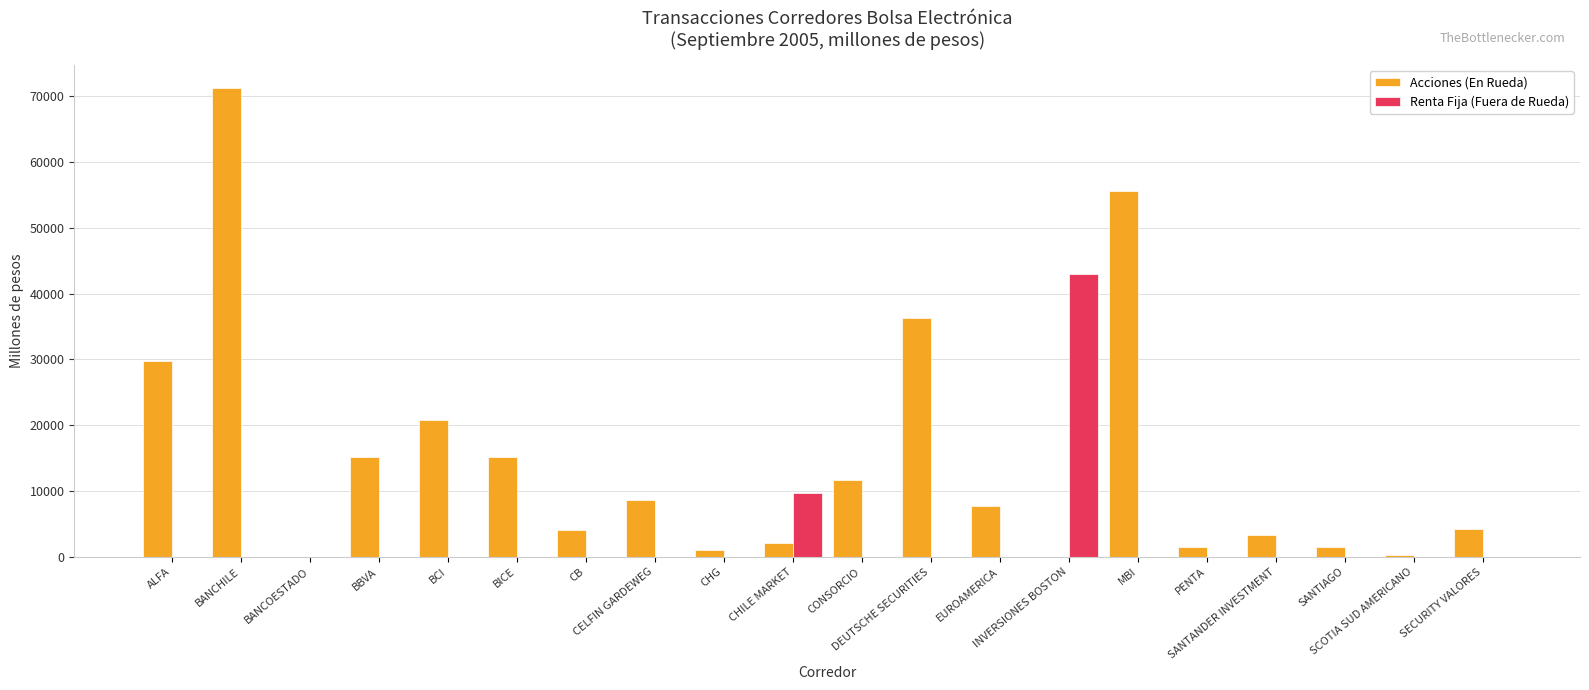

Is the value of Acciones (En Rueda) at BICE greater than the value of Renta Fija (Fuera de Rueda) at SANTIAGO?

Yes